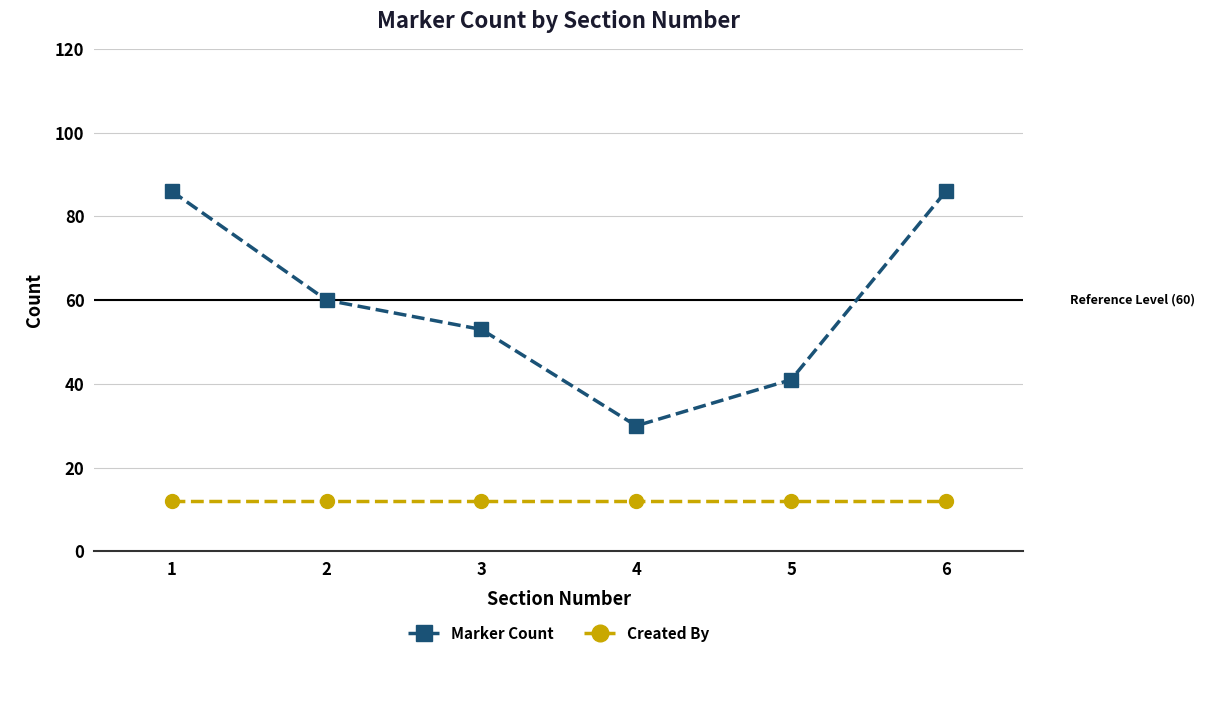

What is the value of the Marker Count point at the 1st from the left?

86